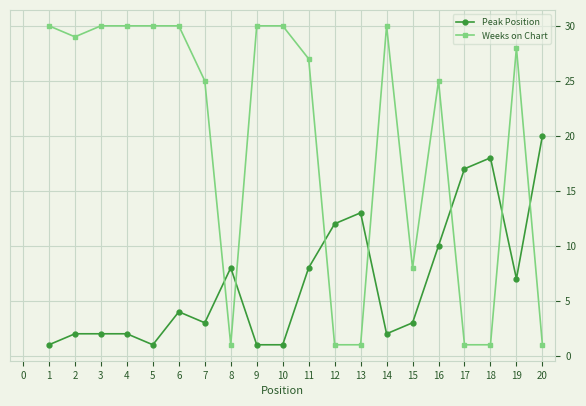

Reading left to right, list all the values displayed in this chart.

Peak Position: 1	2	2	2	1	4	3	8	1	1	8	12	13	2	3	10	17	18	7	20
Weeks on Chart: 30	29	30	30	30	30	25	1	30	30	27	1	1	30	8	25	1	1	28	1